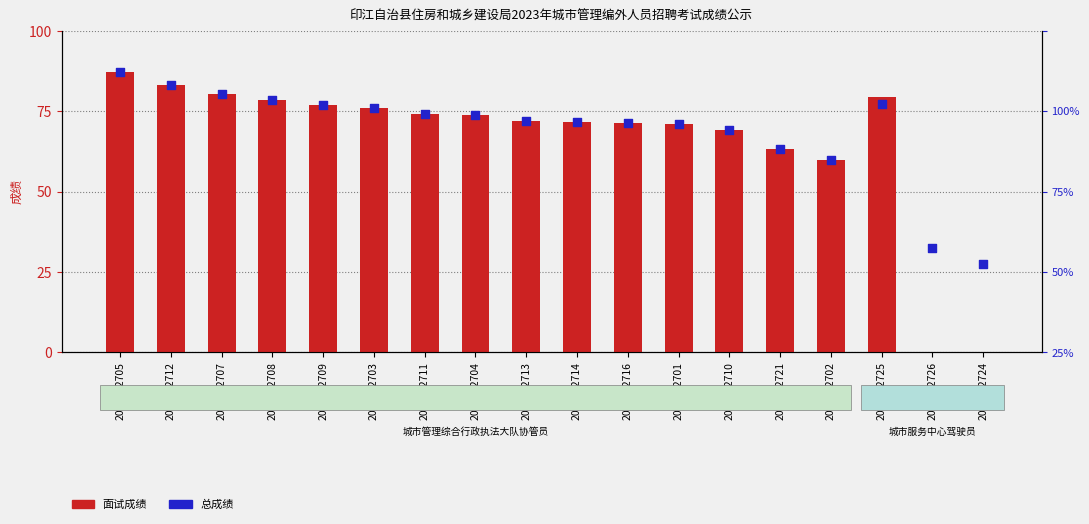

Which series has the widest spread of Y values?

面试成绩